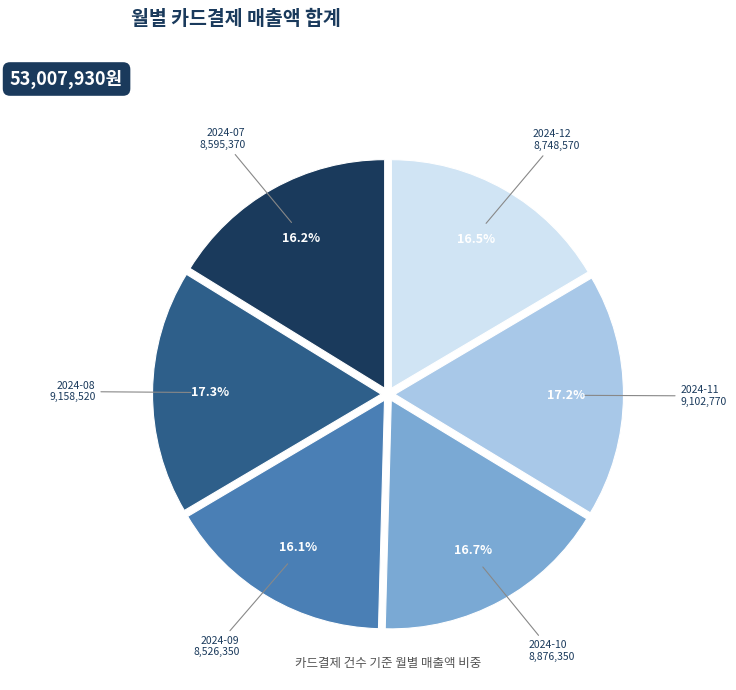

To the nearest percent, what is the combined percentage of 2024-08 and 2024-11?

34%